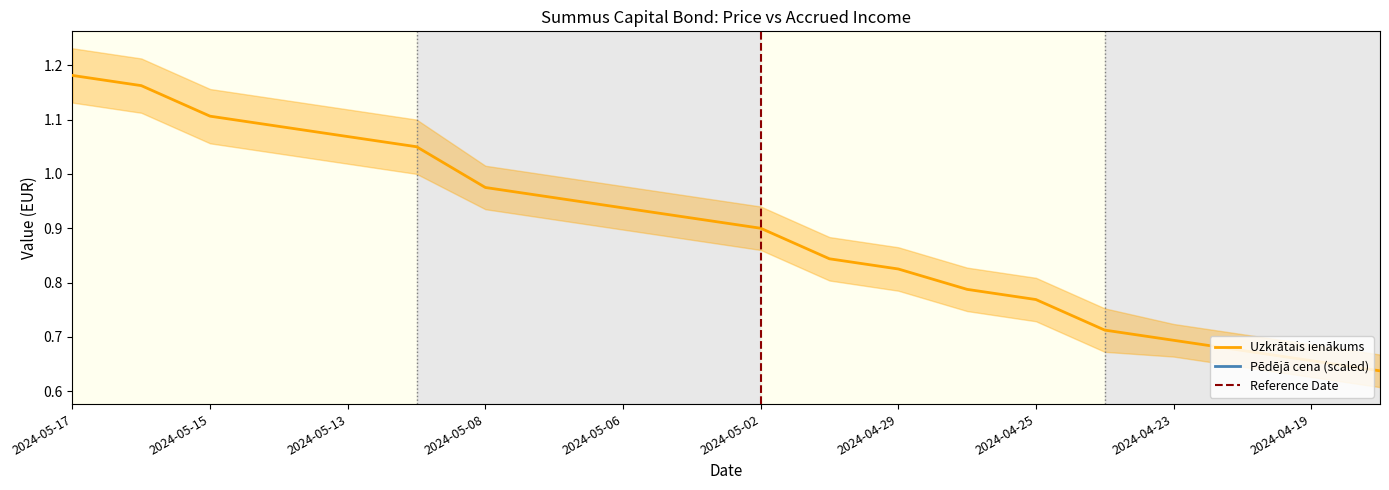

What is the label of the 18th point from the right?

2024-05-15